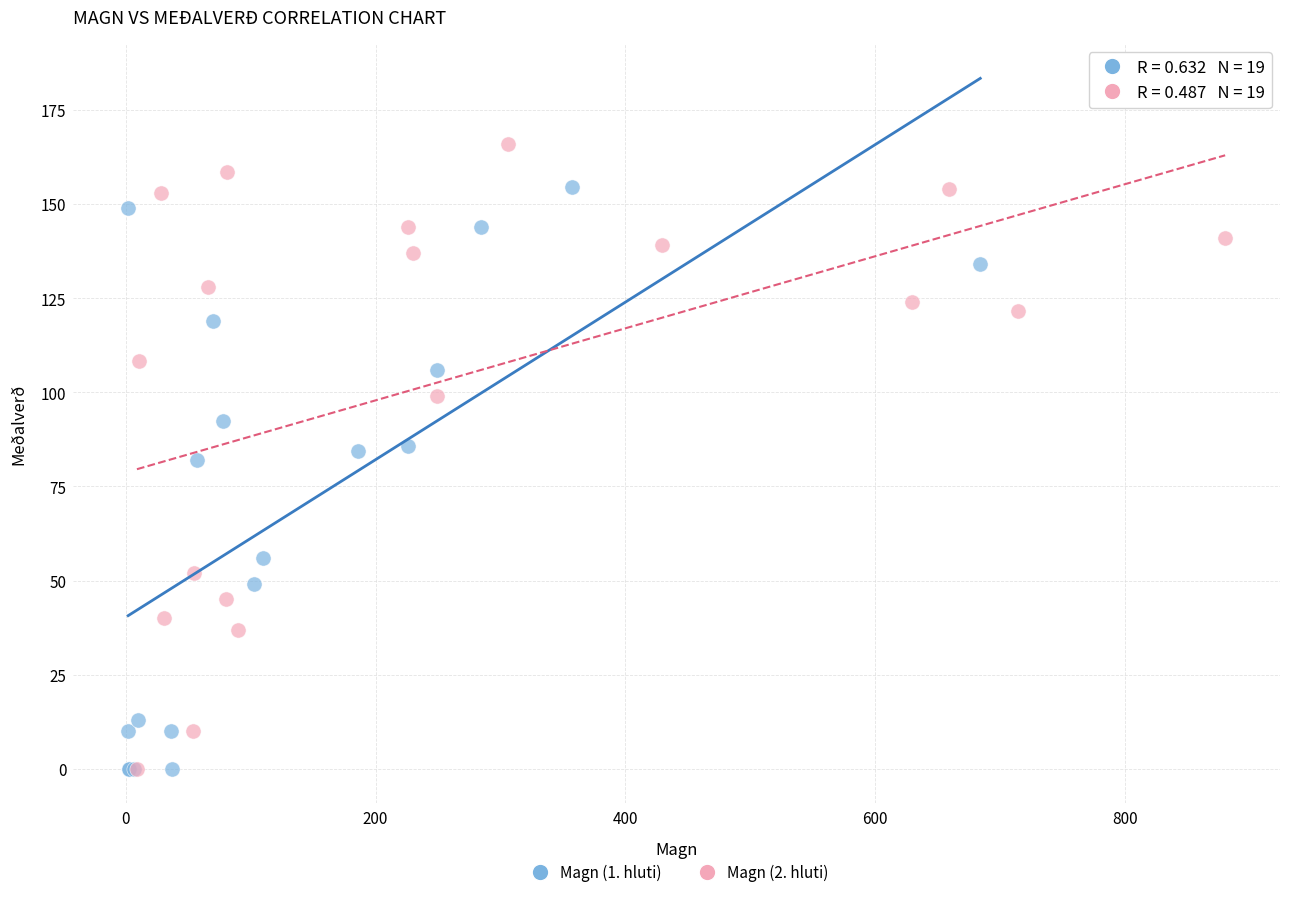

Which series reaches the maximum Y coordinate?

Magn (2. hluti)